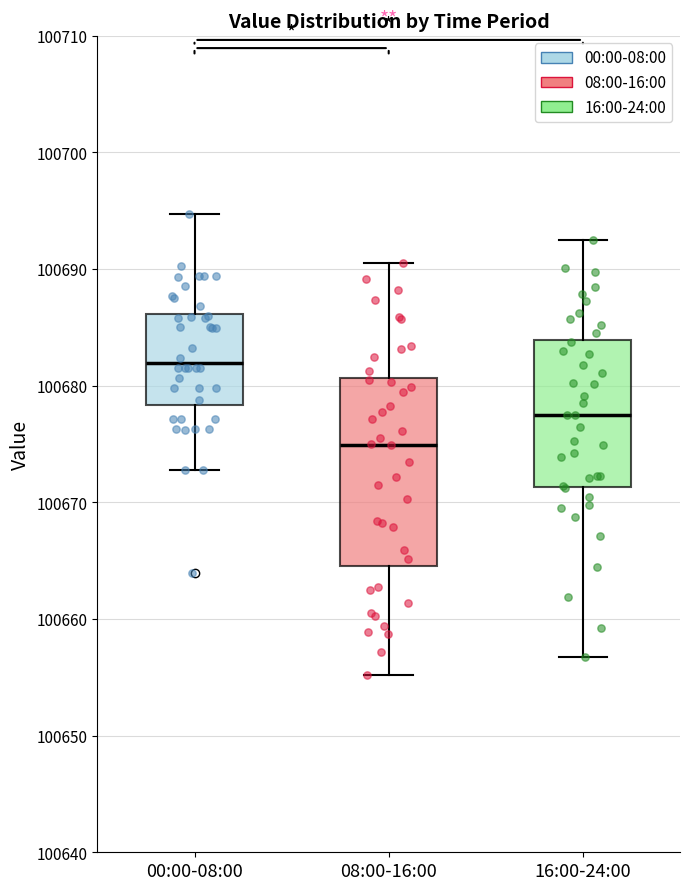

Where does the lower whisker of the box for 16:00-24:00 end on the y-axis? The values are not printed on the chart, so give them approximately, as read against the axis.

100657